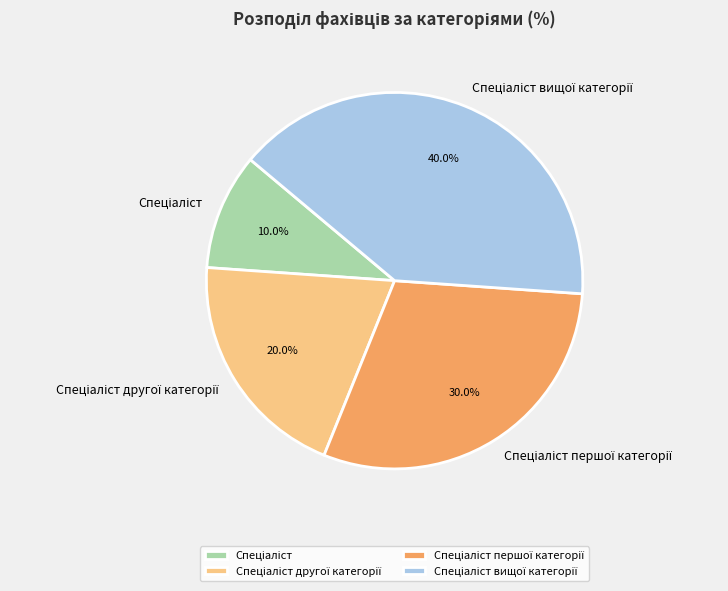

Is there any slice that represents more than half of the pie?

No